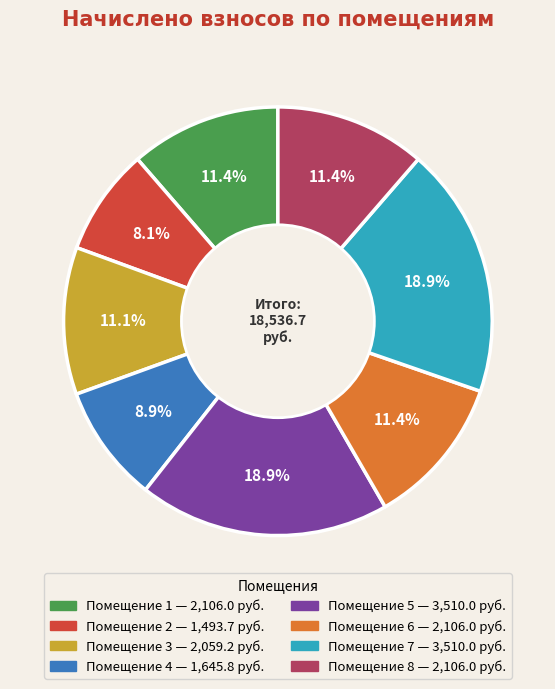

How many segments does this pie chart have?

8